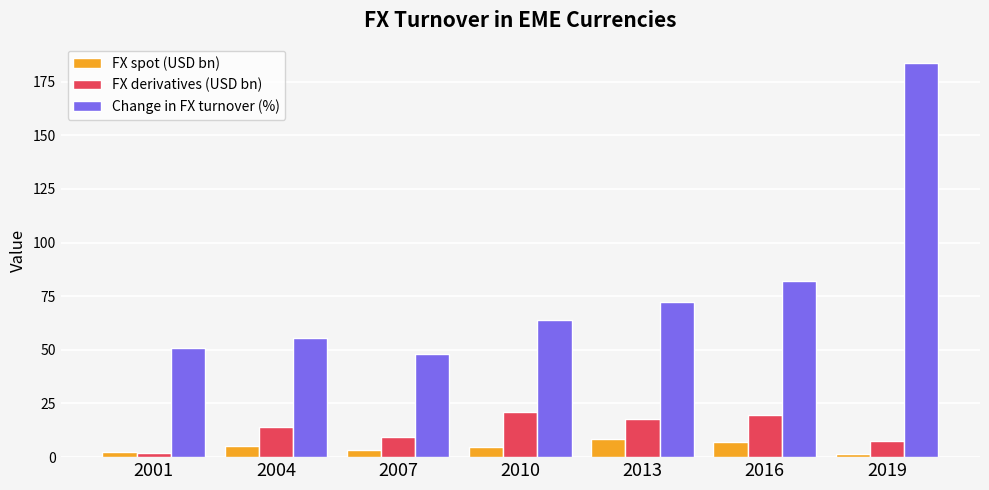

At how many categories does at least one series exceed 42?

7